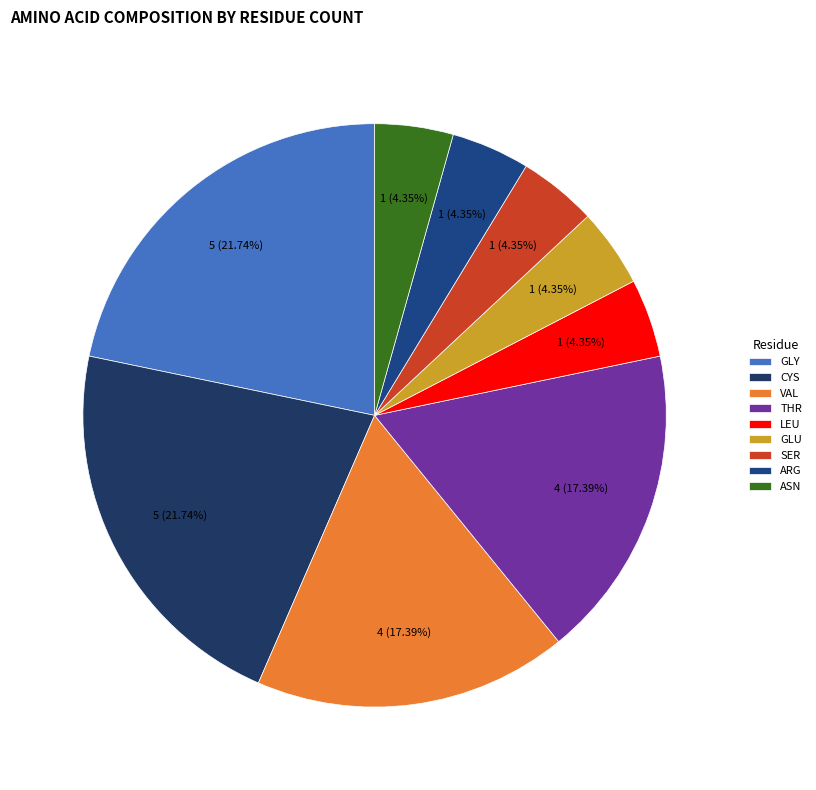

What is the ratio of the value at ASN to the value at GLY?

0.2